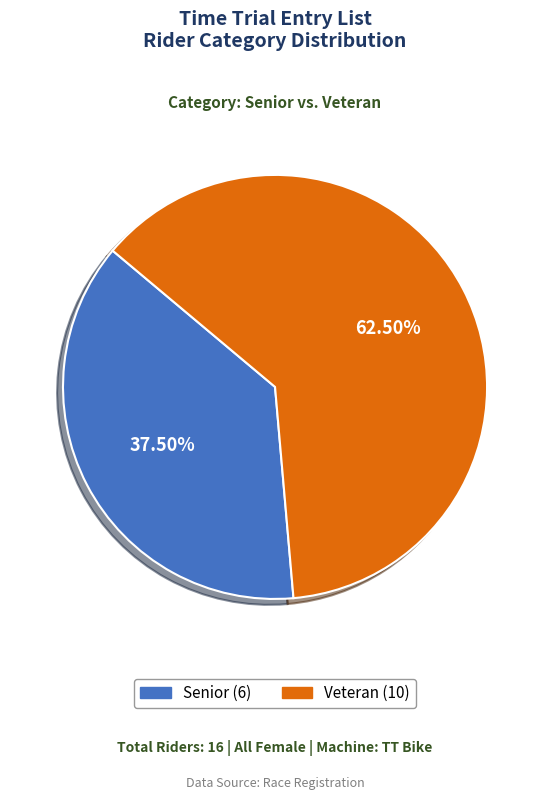

Is it true that Senior is 47% of the pie?

False